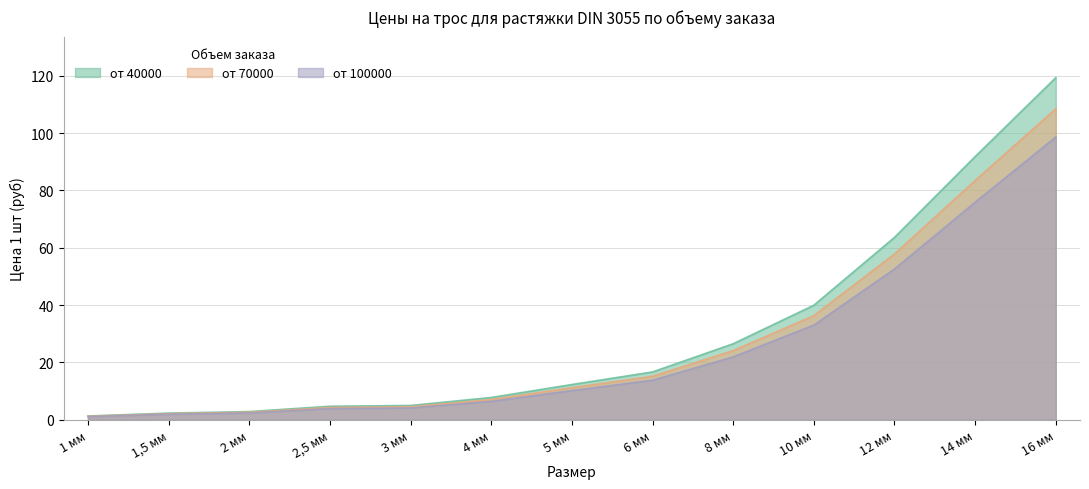

Which category has the lowest value across all series?

1 мм